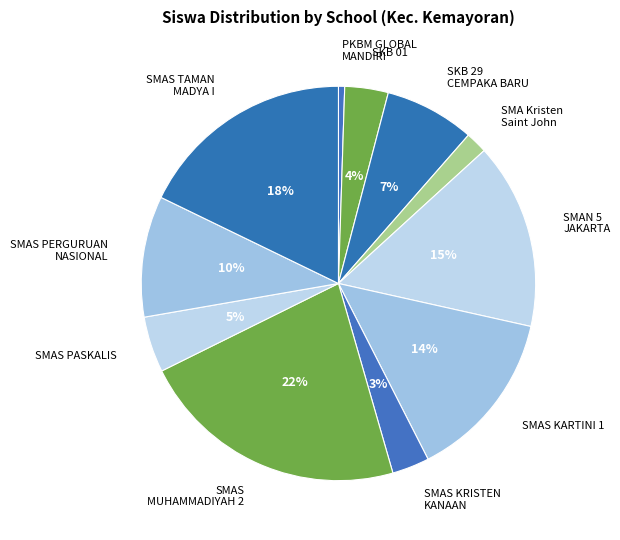

What percentage is the SMAS PASKALIS slice, to the nearest percent?

5%